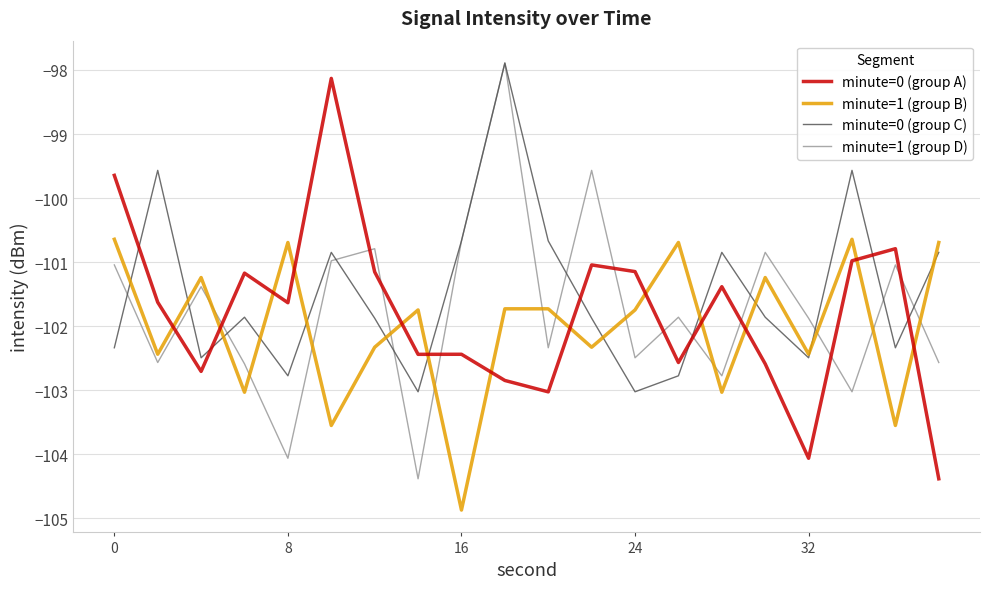

True or false: minute=0 (group C) has more than 2 interior local peaks.

True